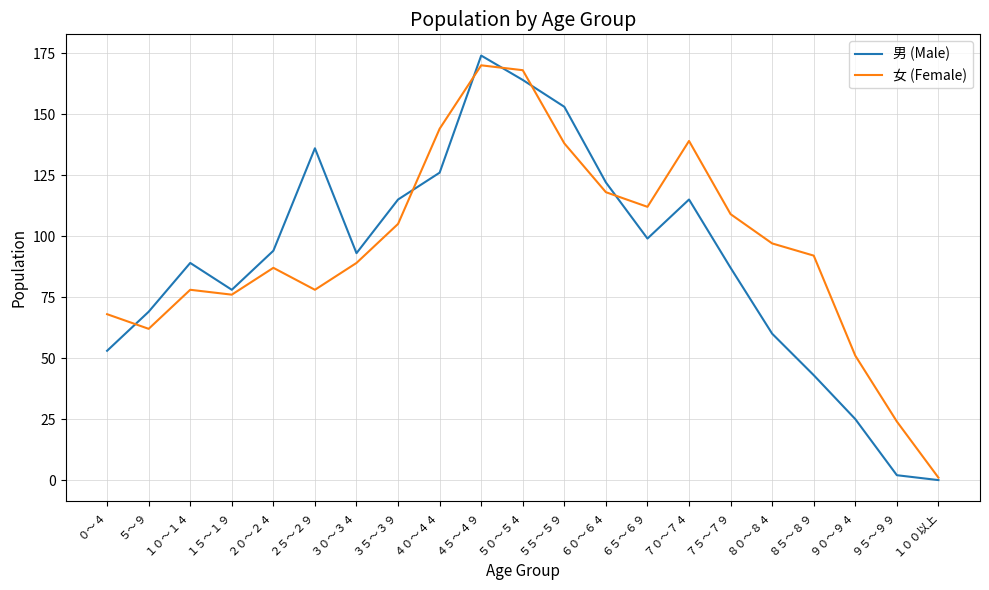

Which series changed the most between ２０～２４ and ３５～３９?

男 (Male)